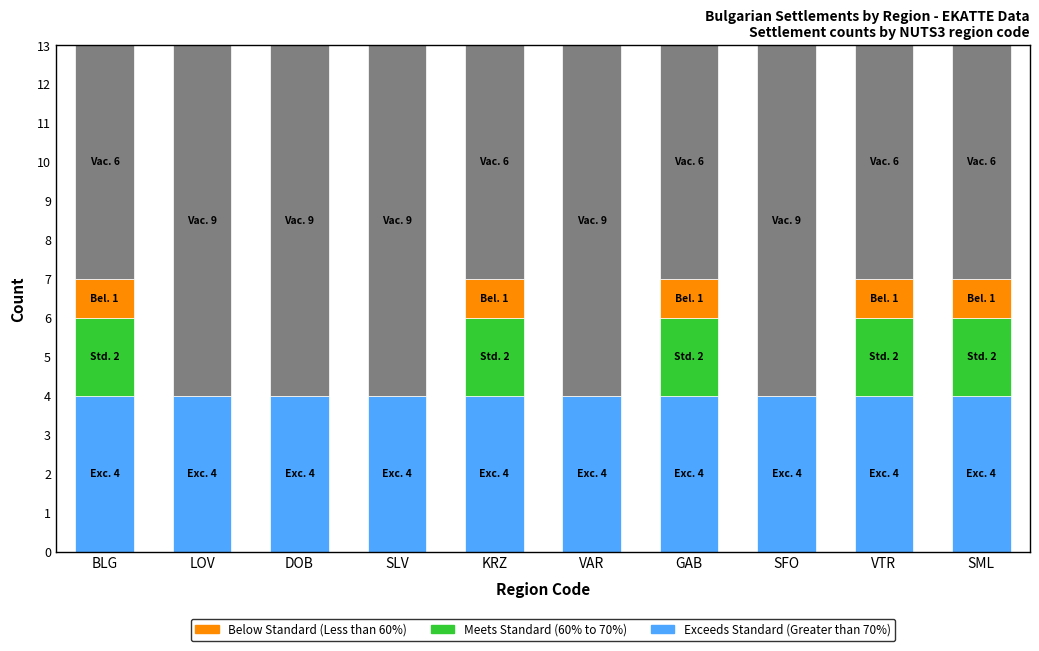

Are the bars grouped side by side (vs. stacked)?

No